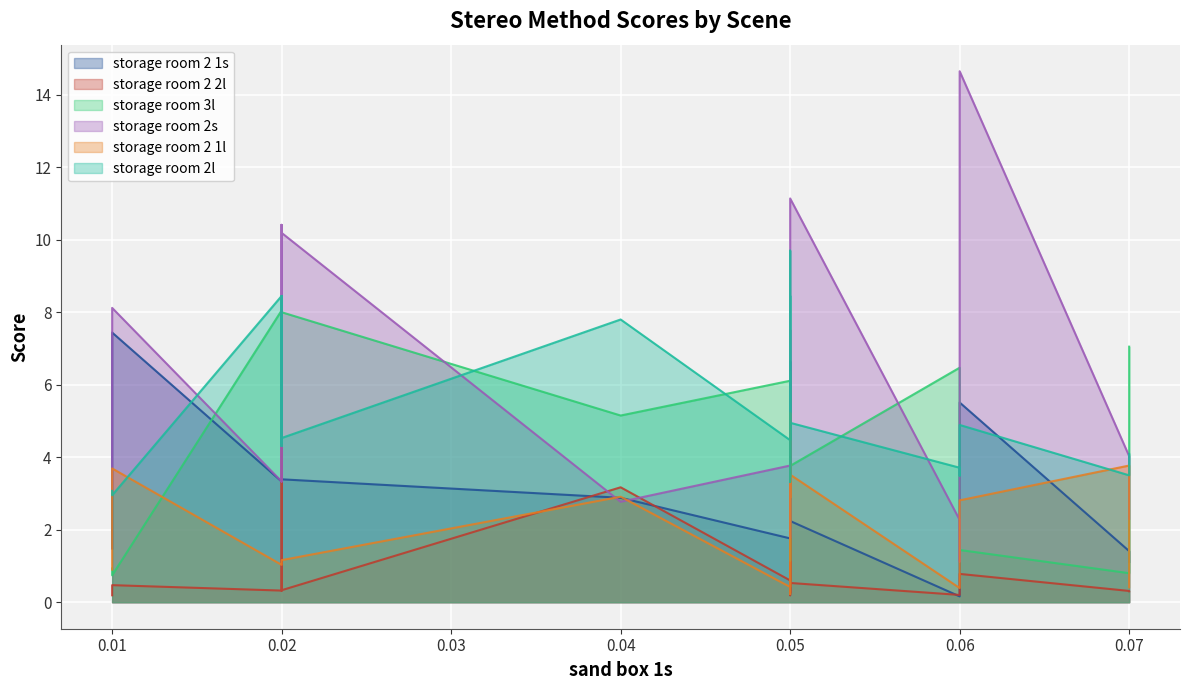

Does the chart display data point markers on the line(s)?

No